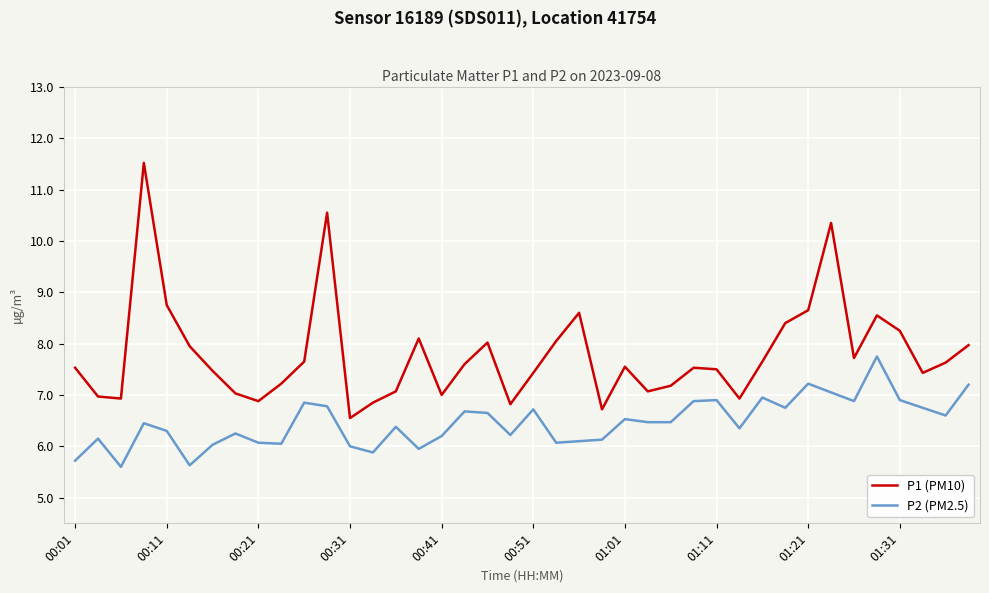

True or false: P2 (PM2.5) and P1 (PM10) intersect in this chart.

False